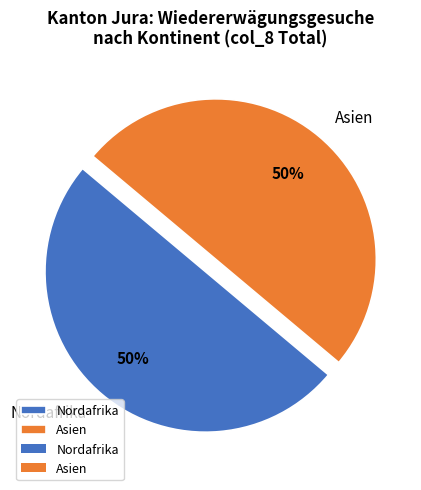

To the nearest percent, what is the combined percentage of Nordafrika and Asien?

100%